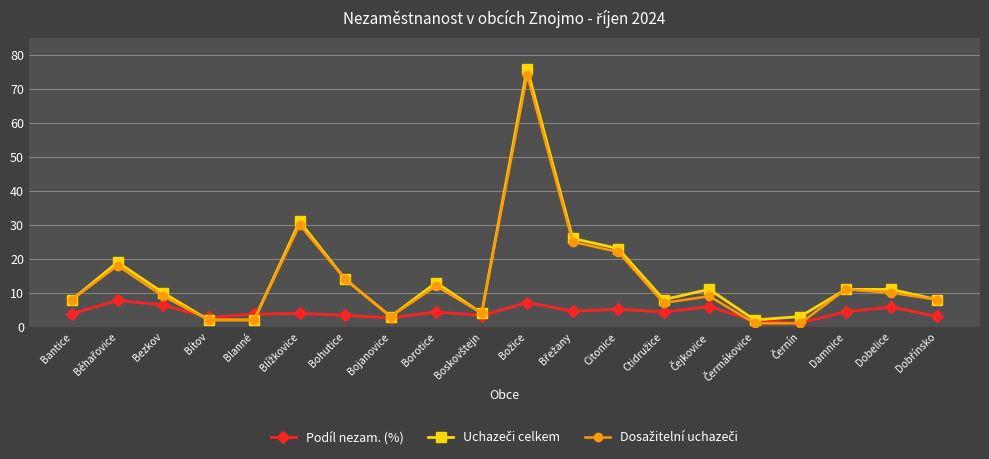

True or false: Podíl nezam. (%) has more than 0 points higher than both neighbors.

True